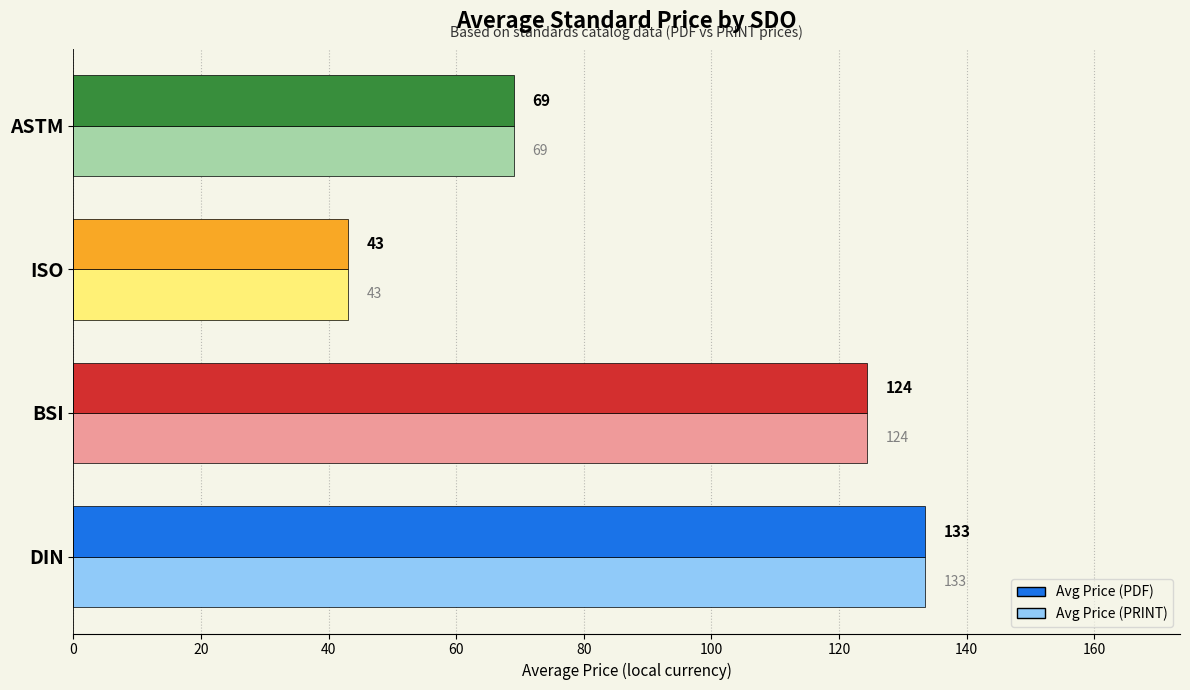

How many series are shown in this chart?

2